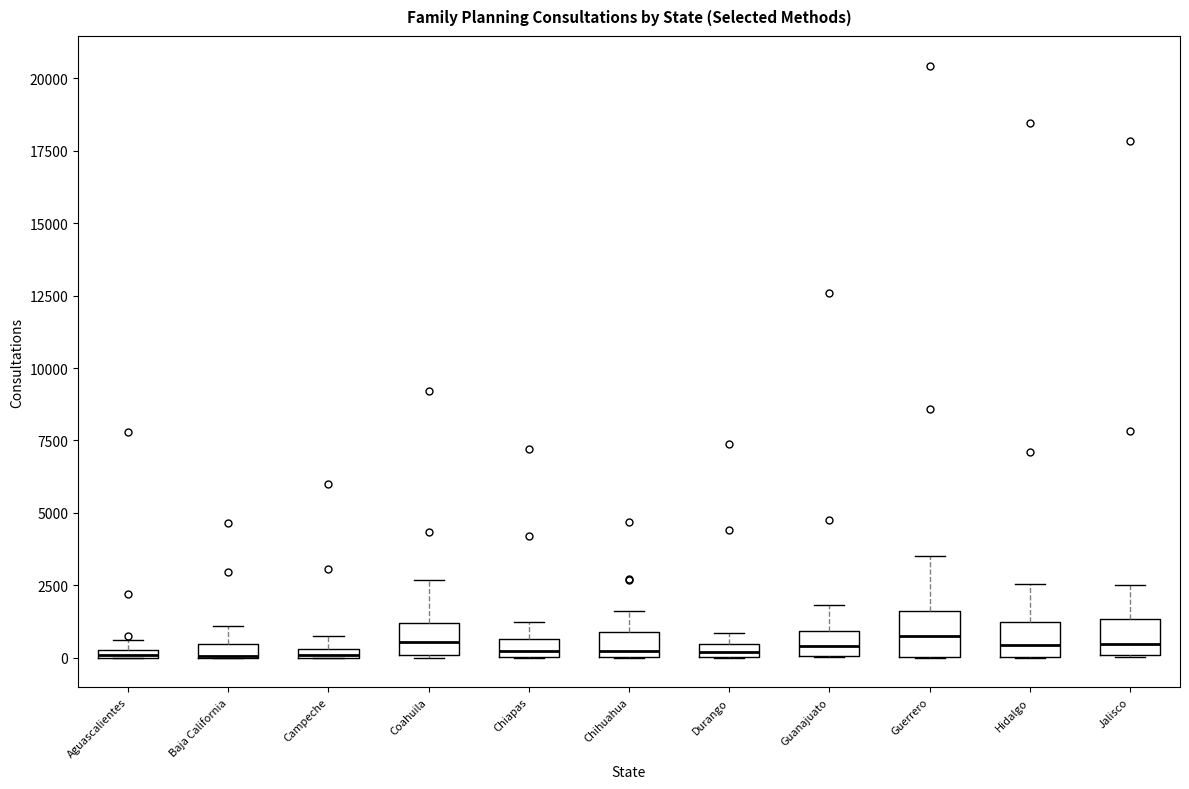

Where is the lower edge of the box for Guerrero on the y-axis? The values are not printed on the chart, so give them approximately, as read against the axis.

0